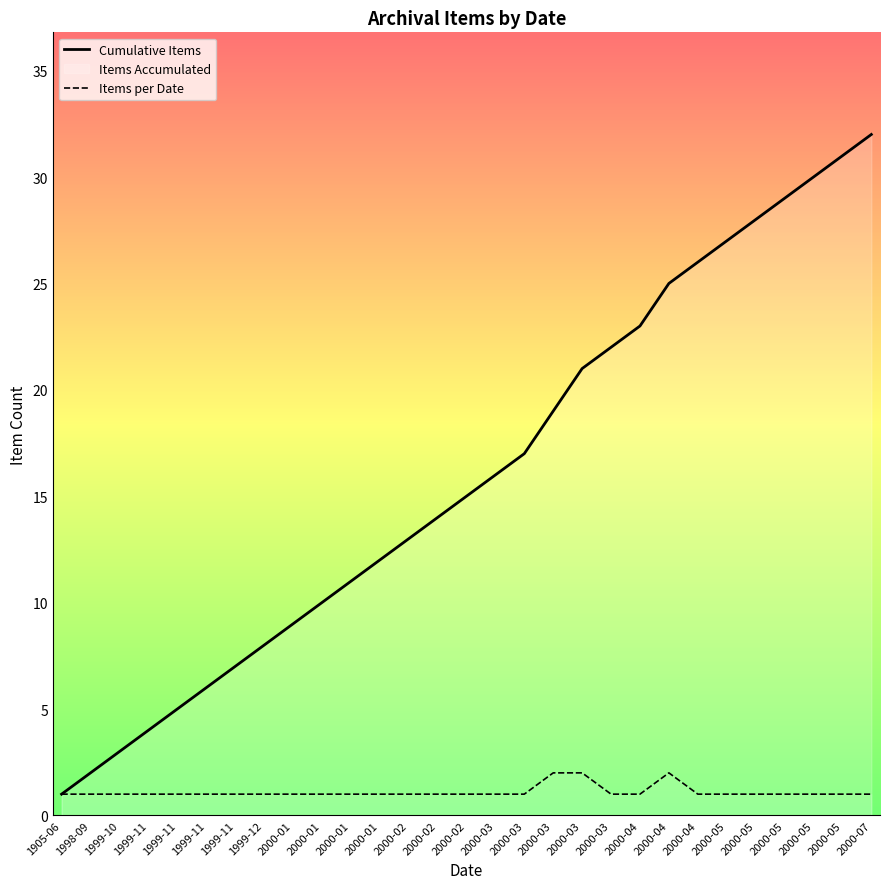

How many lines are shown in the chart?

2